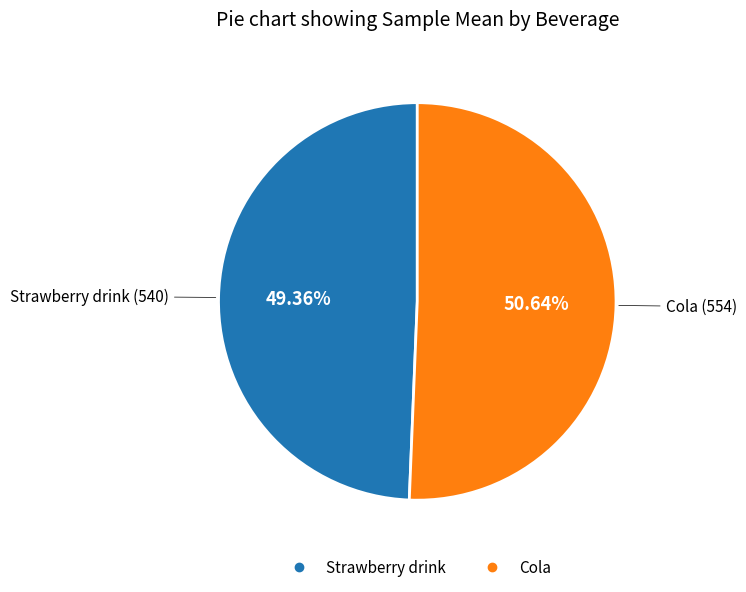

To the nearest percent, what portion does Strawberry drink represent?

49%